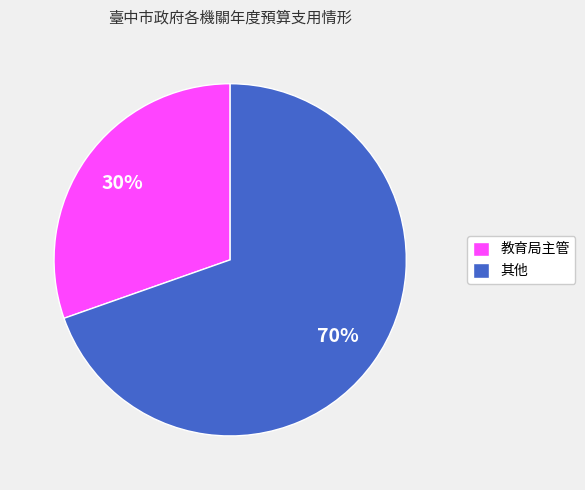

To the nearest percent, what percentage of the pie is 教育局主管?

30%